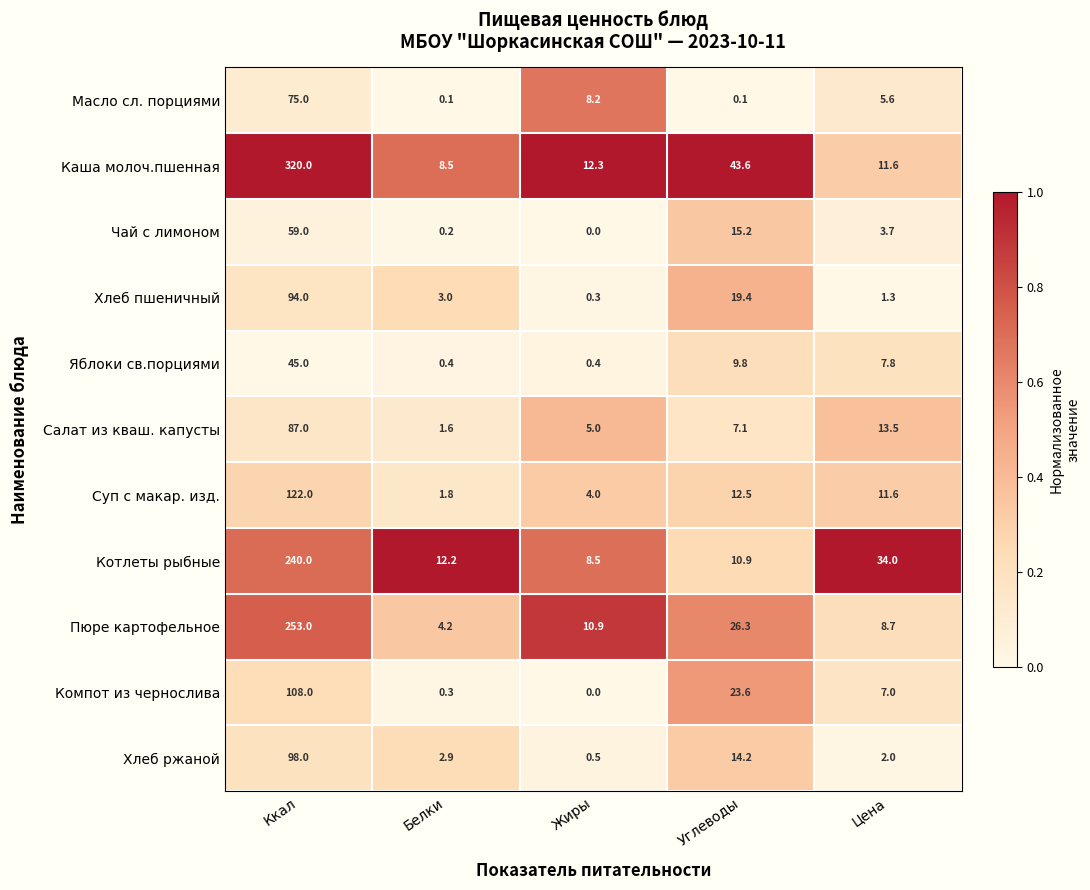

Rank the series by their maximum value, from lowest to highest.

Яблоки св.порциями, Чай с лимоном, Масло сл. порциями, Салат из кваш. капусты, Хлеб пшеничный, Хлеб ржаной, Компот из чернослива, Суп с макар. изд., Котлеты рыбные, Пюре картофельное, Каша молоч.пшенная